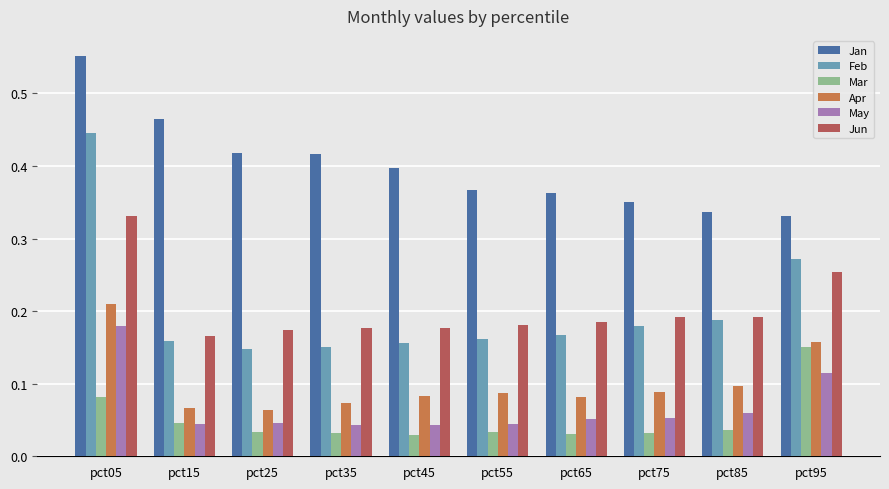

At pct45, list the series in order from smallest to largest.

Mar, May, Apr, Feb, Jun, Jan